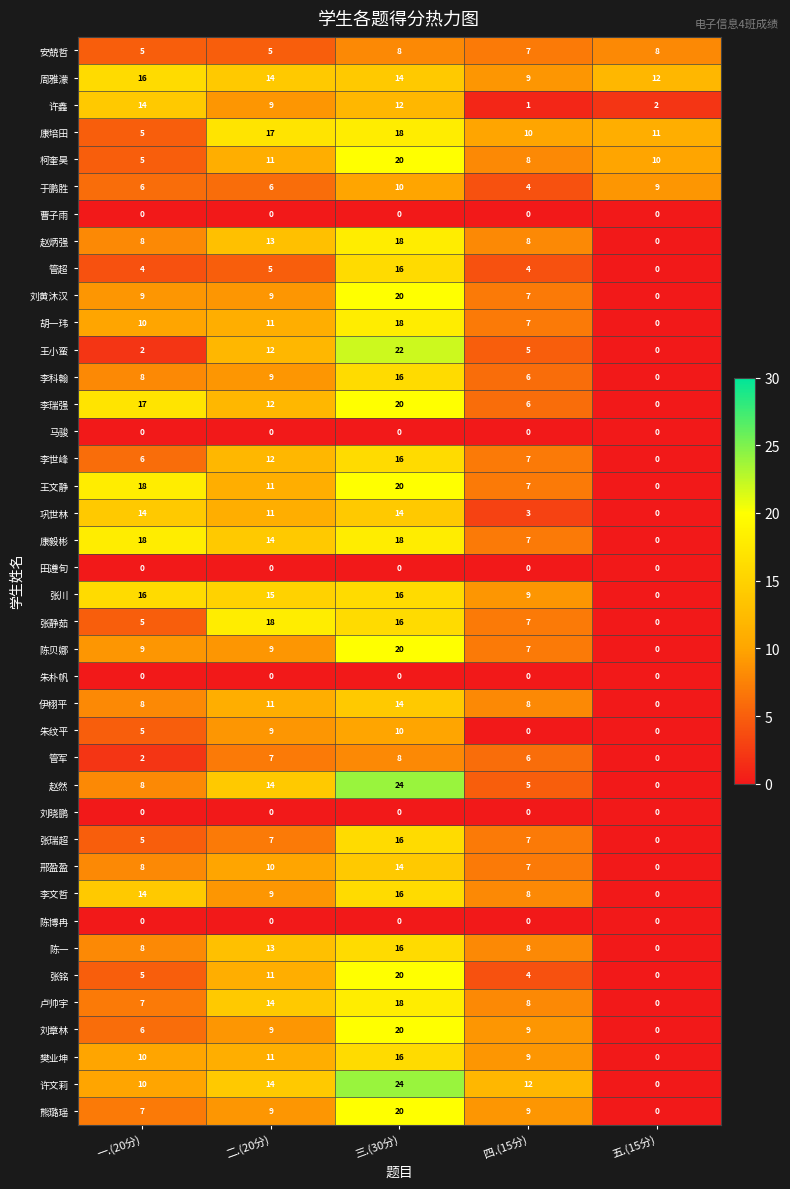

What is the difference between the 刘黄沐汉 values at 三.(30分) and 二.(20分)?

11